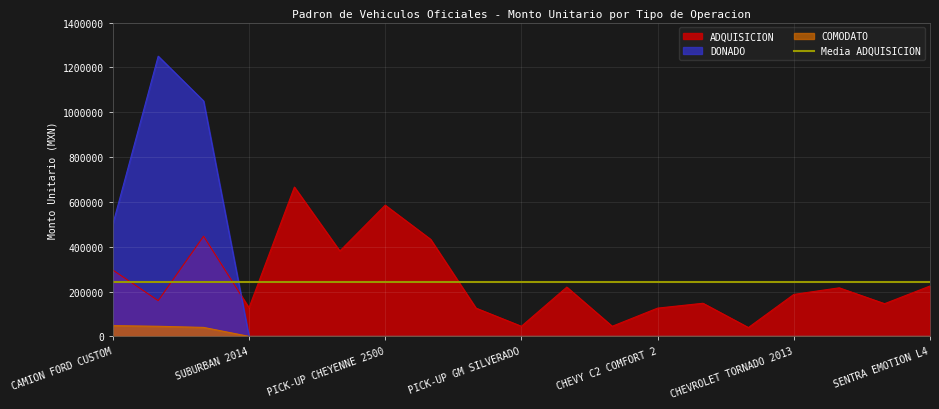

Rank the series by their average value, from highest to lowest.

ADQUISICION, DONADO, COMODATO